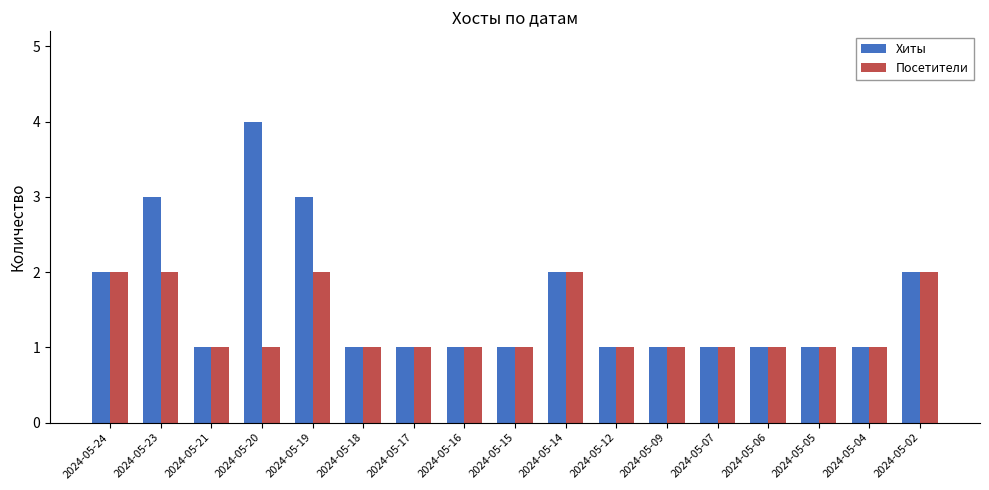

What is the spread (max minus min) of values at 2024-05-20?

3